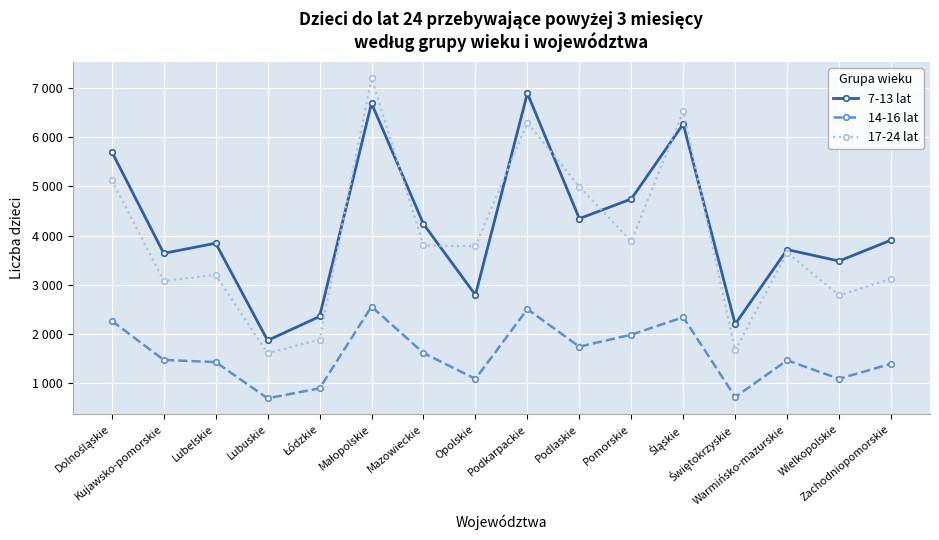

At how many categories does at least one series exceed 3117?

13